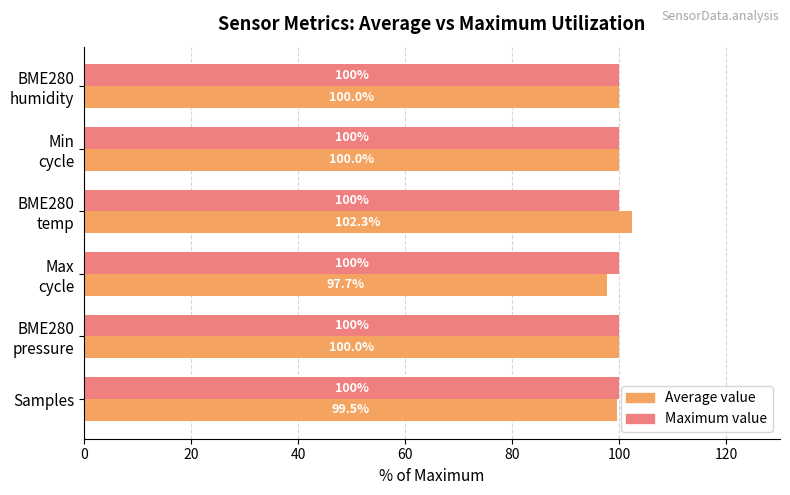

What is the sum of all Maximum value values?

600.0